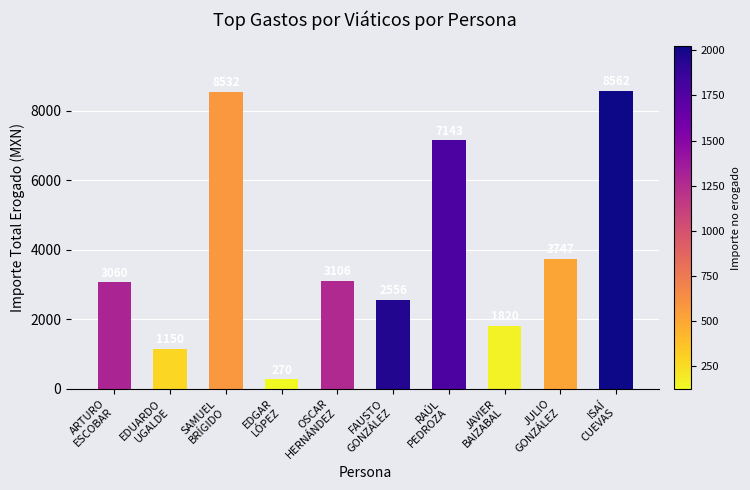

Reading left to right, list all the values displayed in this chart.

ARTURO
ESCOBAR=3060	EDUARDO
UGALDE=1150	SAMUEL
BRÍGIDO=8532	EDGAR
LÓPEZ=270	OSCAR
HERNÁNDEZ=3106	FAUSTO
GONZÁLEZ=2556	RAÚL
PEDROZA=7143	JAVIER
BAIZABAL=1820	JULIO
GONZÁLEZ=3747	ISAÍ
CUEVAS=8562